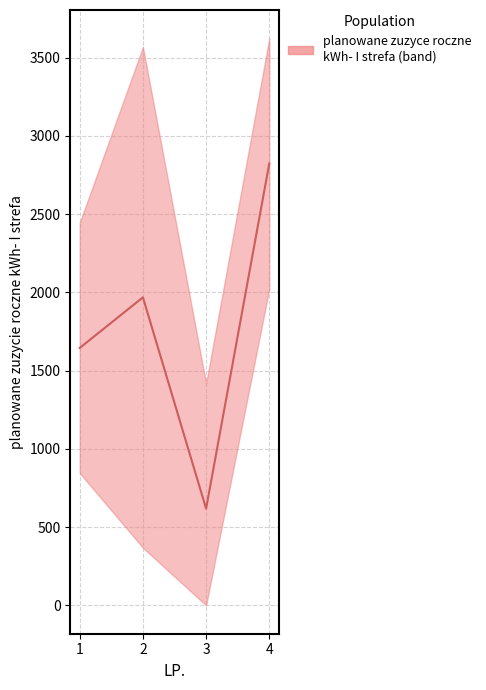

At which label does the data first exceed 1968?

4